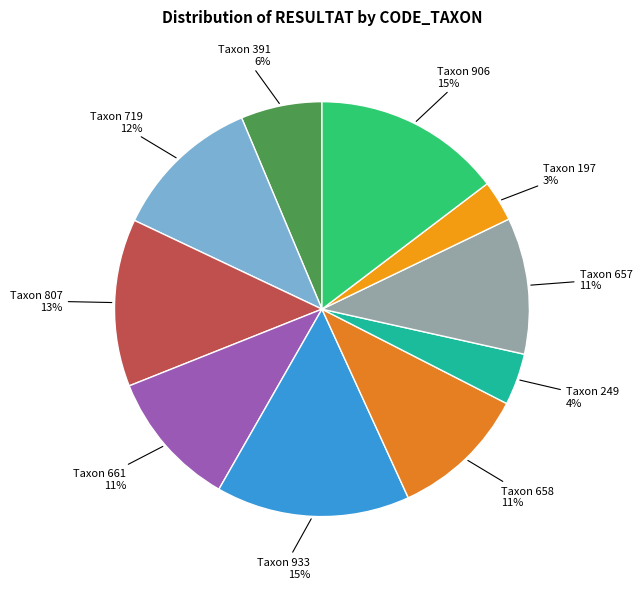

Which has a higher value, Taxon 249 or Taxon 807?

Taxon 807